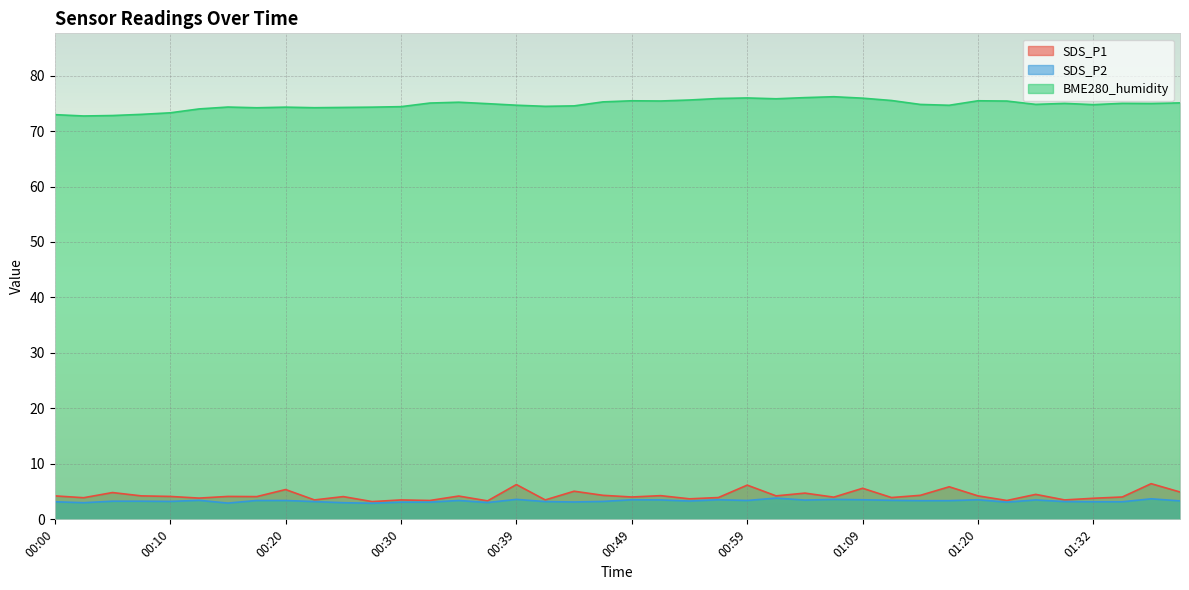

What is the difference between the maximum and minimum values in the BME280_humidity series?

3.5